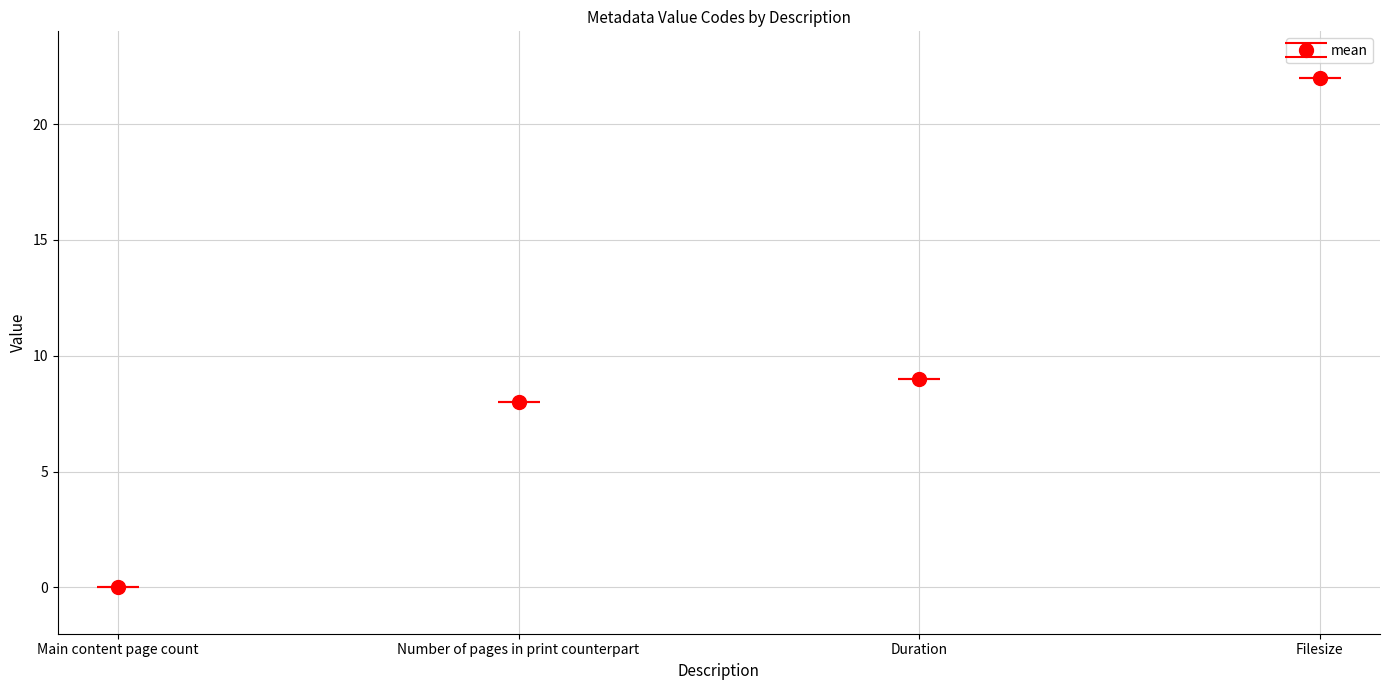

What is the difference between the values at Duration and Filesize?

13